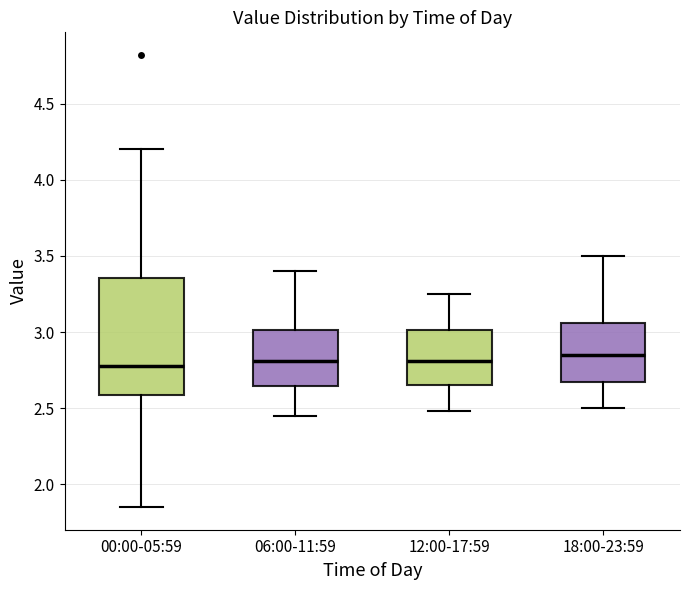

Reading left to right, transcribe this box plot: for each box, give where its median line is, the range the box spans, and where its two whiskers end, as read against the y-axis. The values are not printed on the chart, so give them approximately, as read against the axis.

00:00-05:59: median 2.80, box 2.60 to 3.35, whiskers 1.85 to 4.20
06:00-11:59: median 2.80, box 2.65 to 3.00, whiskers 2.45 to 3.40
12:00-17:59: median 2.80, box 2.65 to 3.00, whiskers 2.50 to 3.25
18:00-23:59: median 2.85, box 2.65 to 3.05, whiskers 2.50 to 3.50